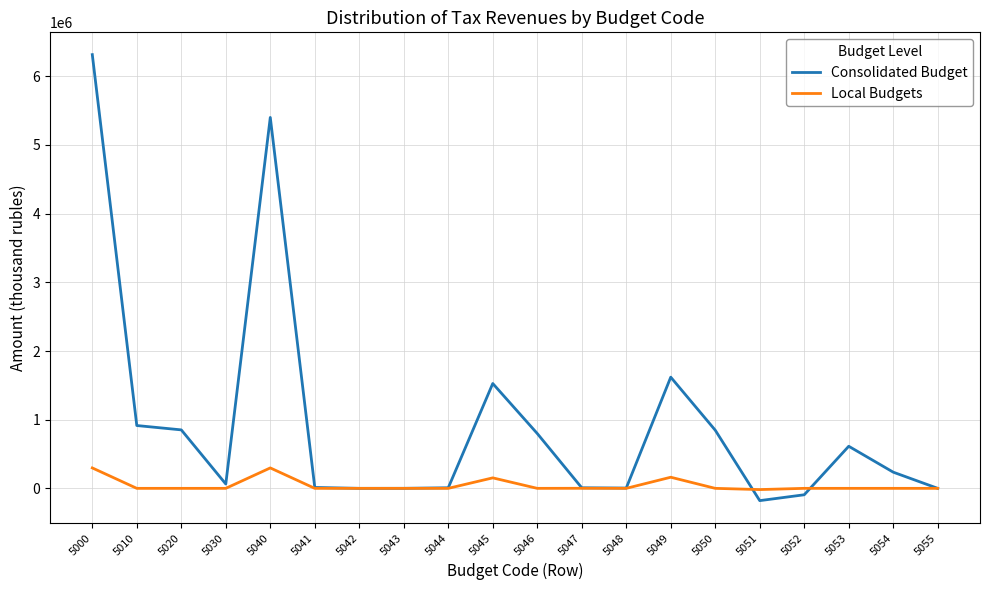

The value of Consolidated Budget at 5010 is 1457264. True or false?

False